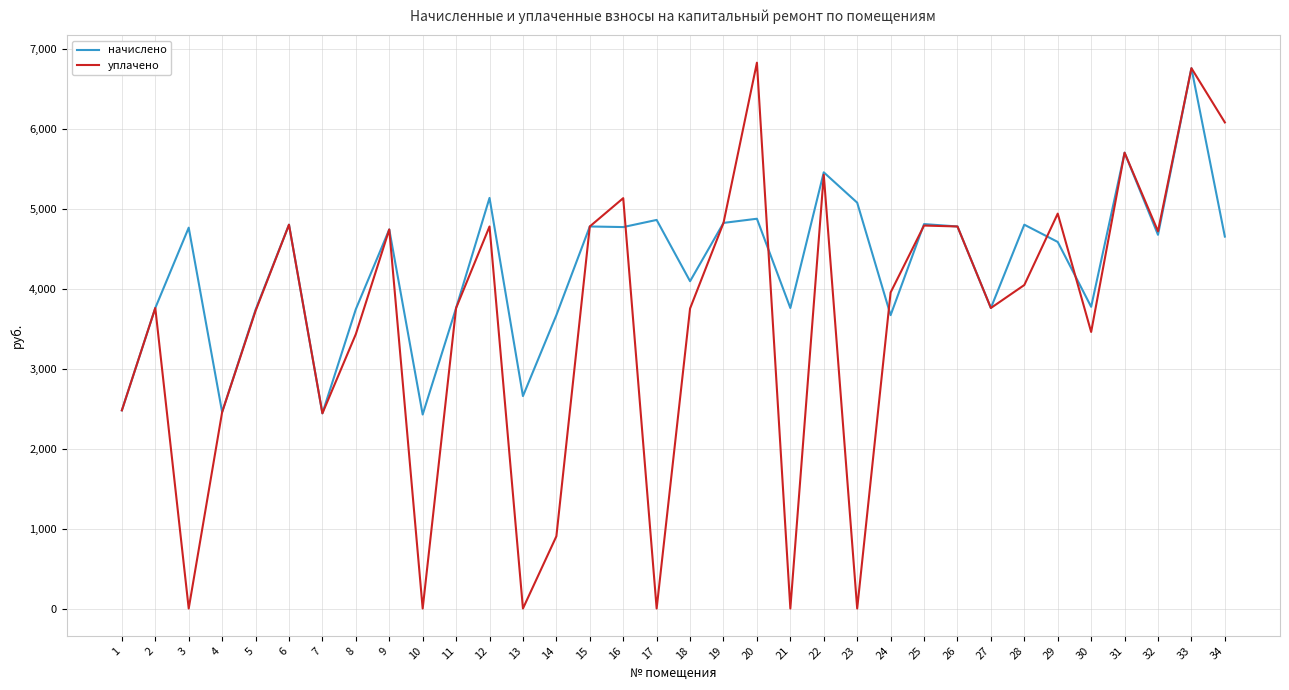

Is this an area chart (filled region under the line)?

No